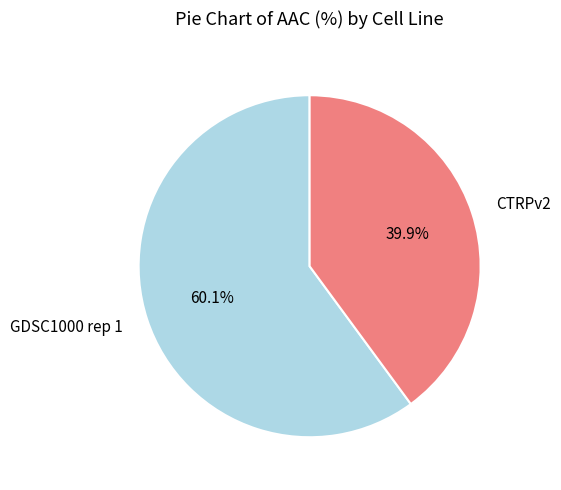

Is there any slice that represents more than half of the pie?

Yes